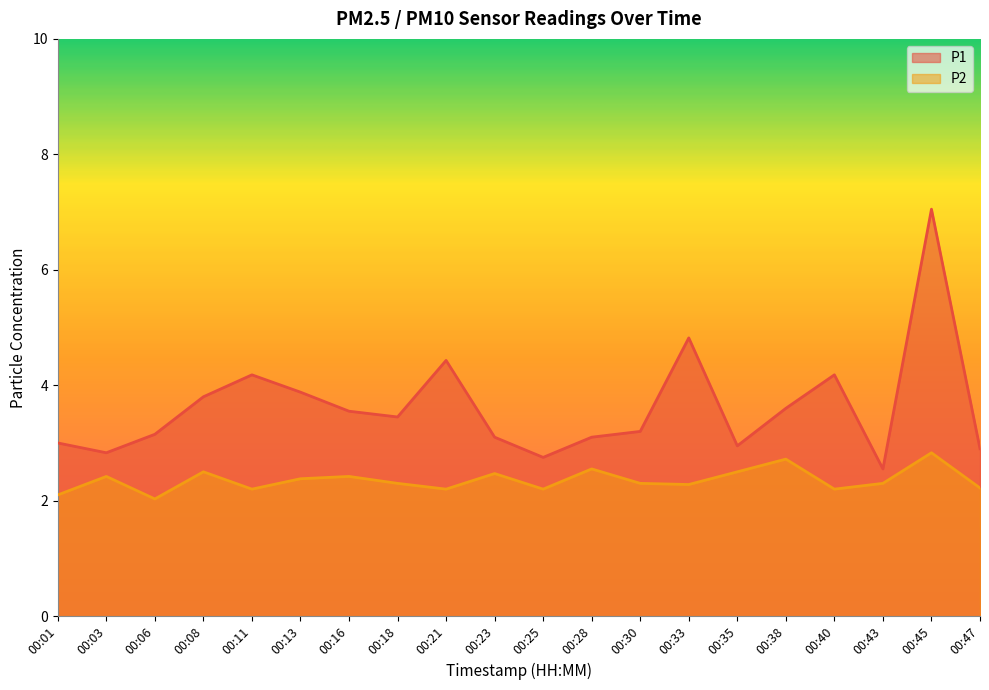

Reading left to right, what are all the values shown in this chart?

P1: 3.0	2.8	3.1	3.8	4.2	3.9	3.5	3.5	4.4	3.1	2.8	3.1	3.2	4.8	3.0	3.6	4.2	2.5	7.0	2.9
P2: 2.1	2.4	2.0	2.5	2.2	2.4	2.4	2.3	2.2	2.5	2.2	2.5	2.3	2.3	2.5	2.7	2.2	2.3	2.8	2.2